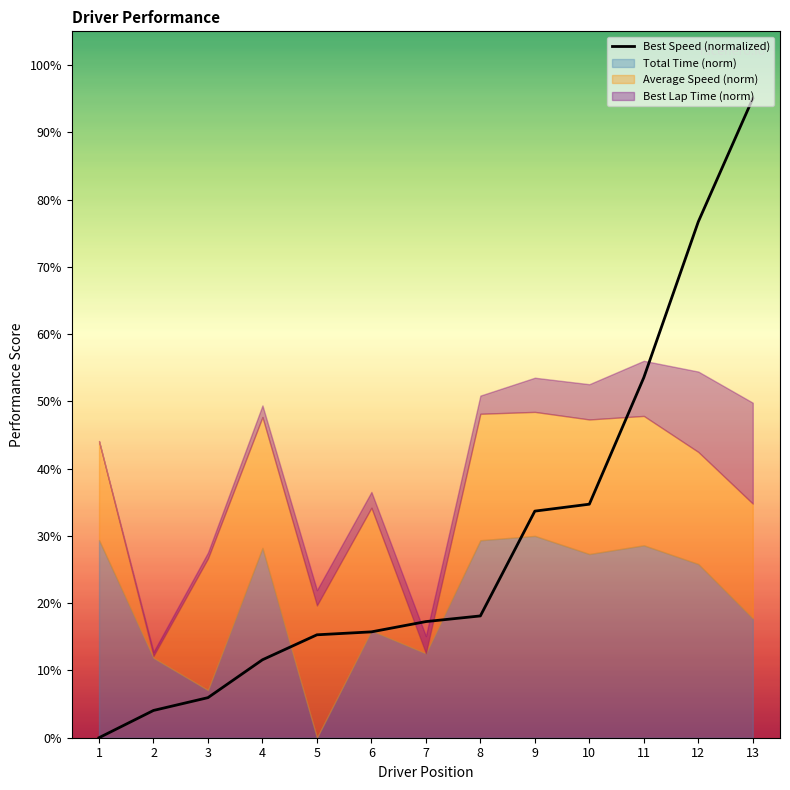

What is the sum of the values at 2 and 8?

22.2